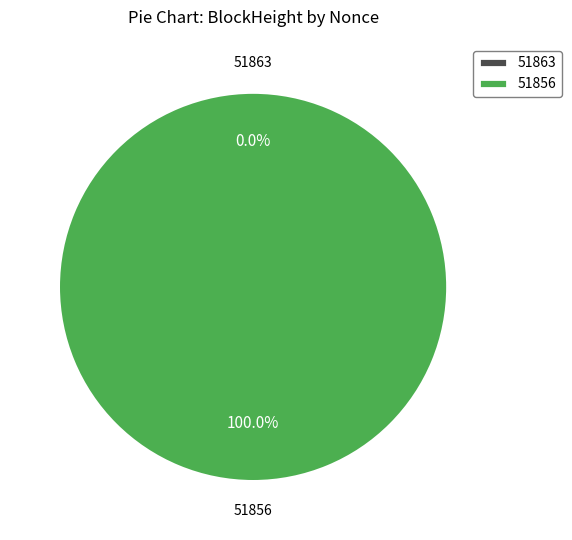

Is the sum of 51863 and 51856 greater than half?

Yes